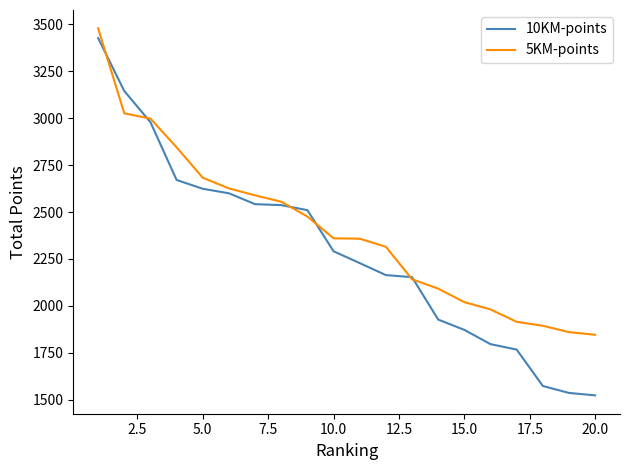

What is the maximum value for 10KM-points?

3427